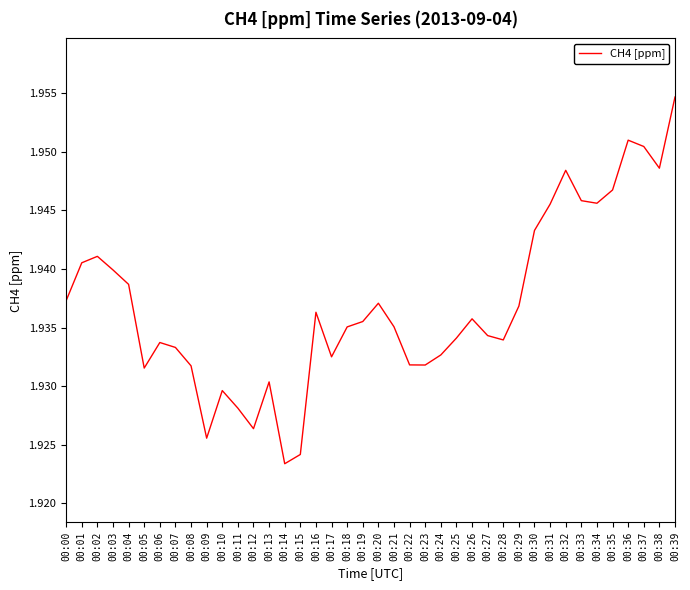

At which category does the chart reach its peak across all series?

00:39